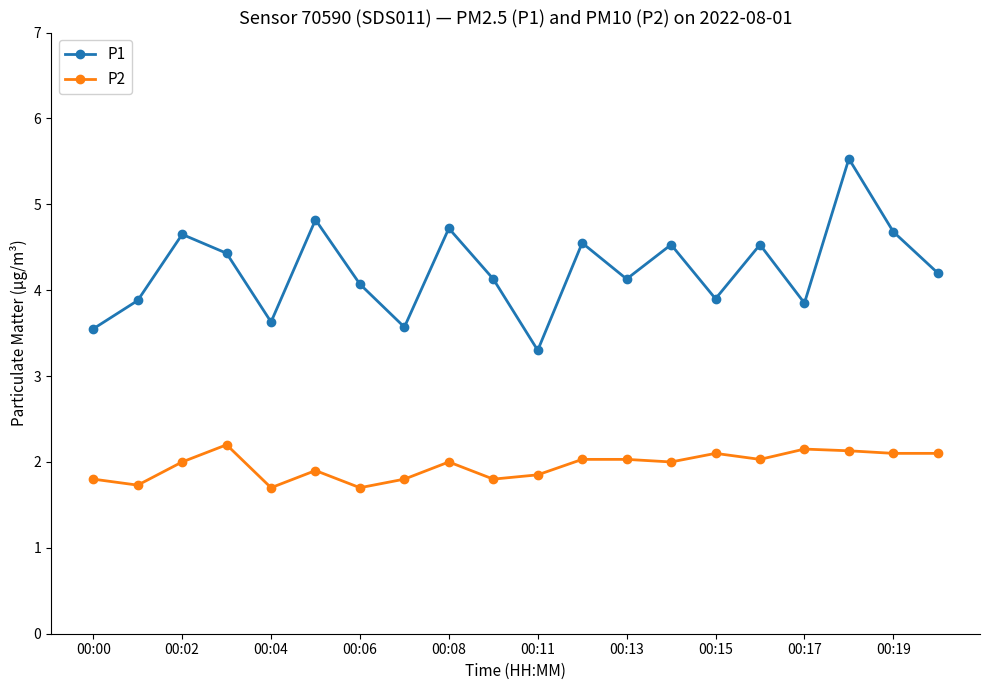

How many categories are shown in the chart?

20